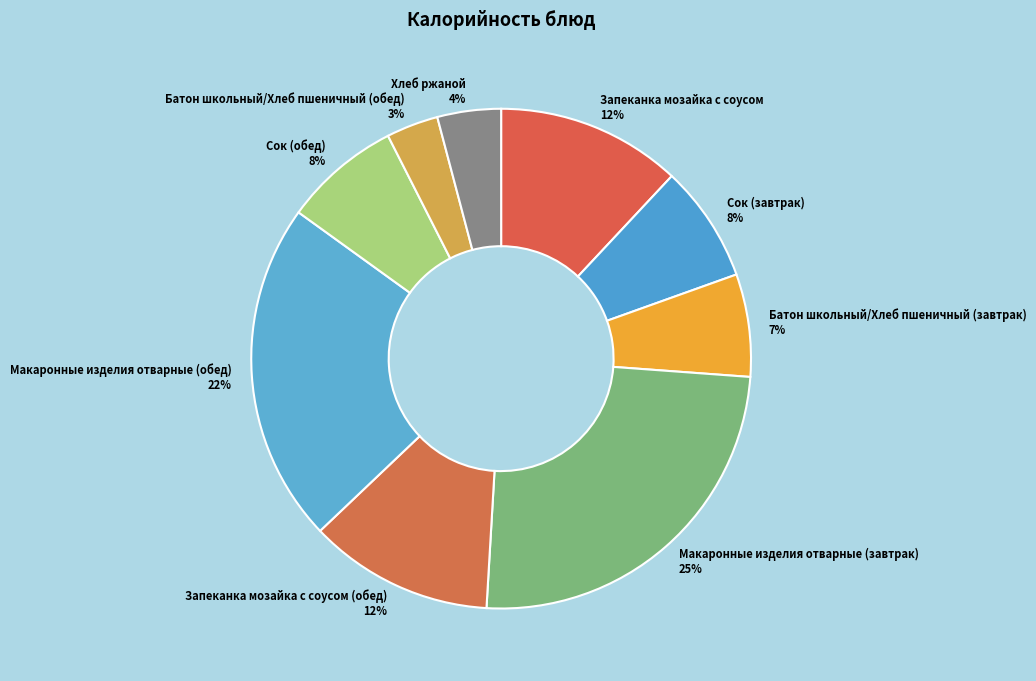

Between Запеканка мозайка с соусом (обед) and Батон школьный/Хлеб пшеничный (завтрак), which is larger?

Запеканка мозайка с соусом (обед)